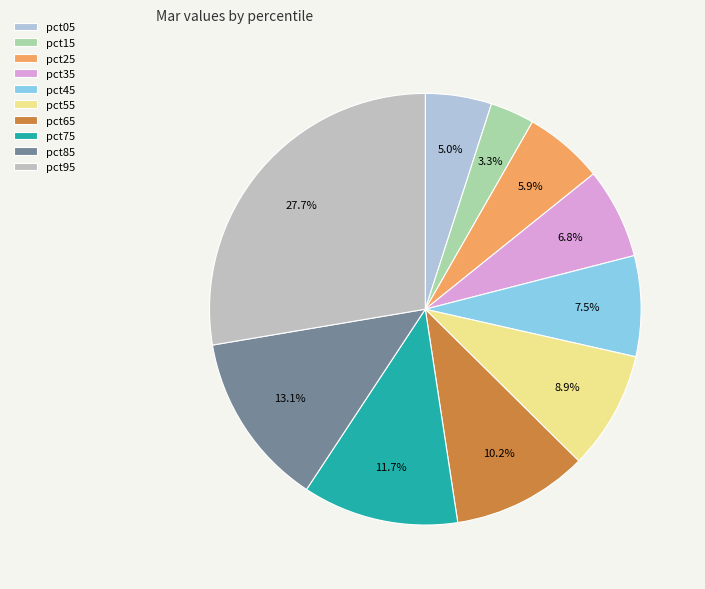

What percentage is the pct15 slice, to the nearest percent?

3%